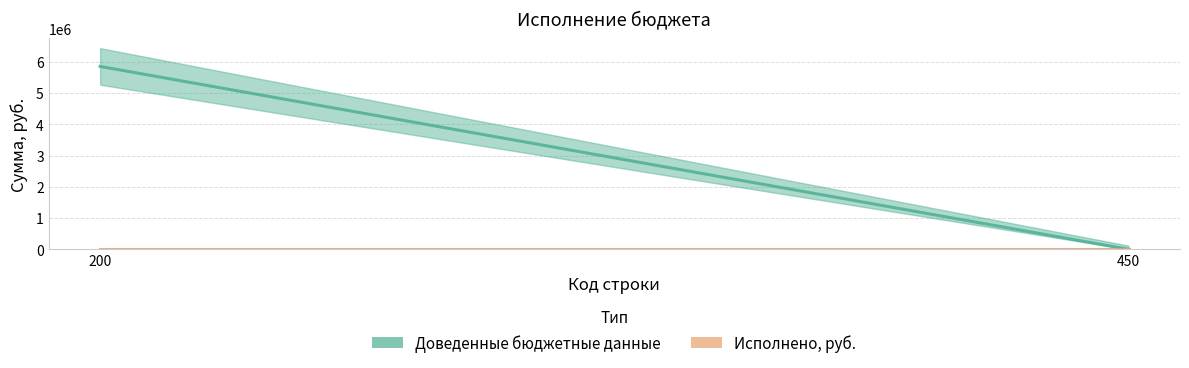

Rank the categories by Доведенные бюджетные данные value from lowest to highest.

450, 200